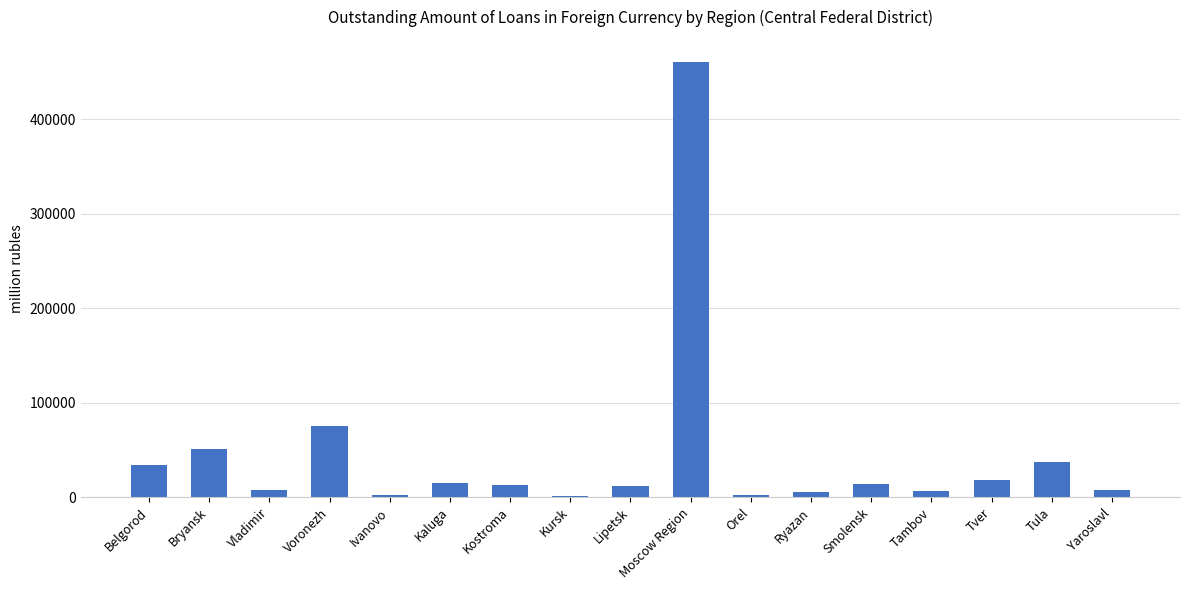

What is the sum of all values?

765580